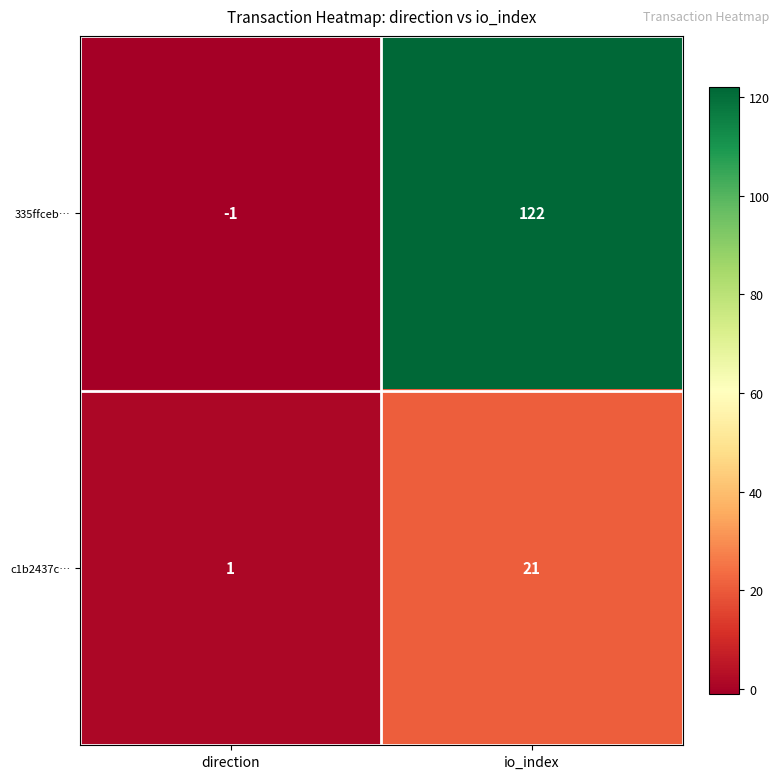

What is the average value of the c1b2437c… series?

11